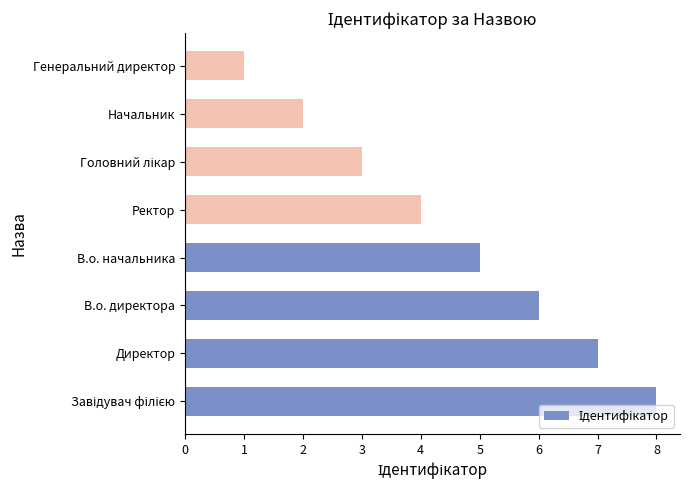

What is the maximum value shown in the chart?

8